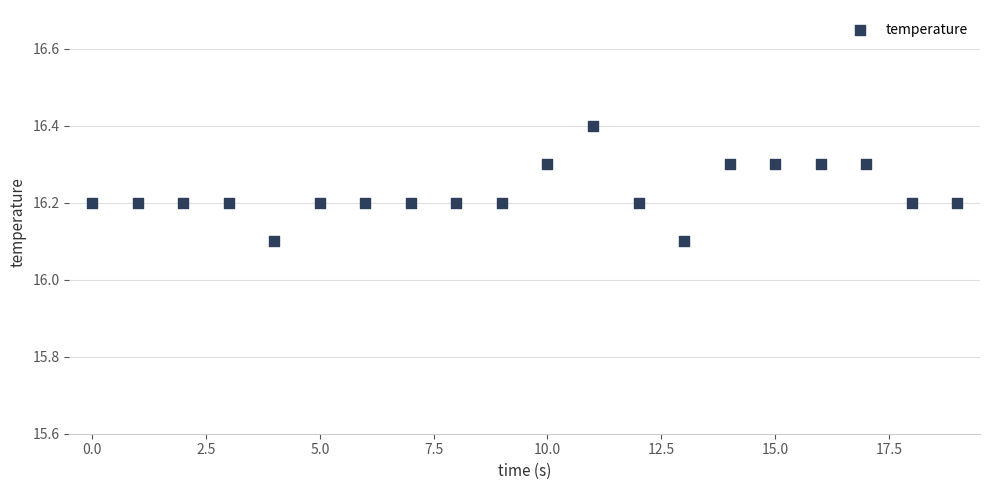

What is the range of Y values (max minus min)?

0.3